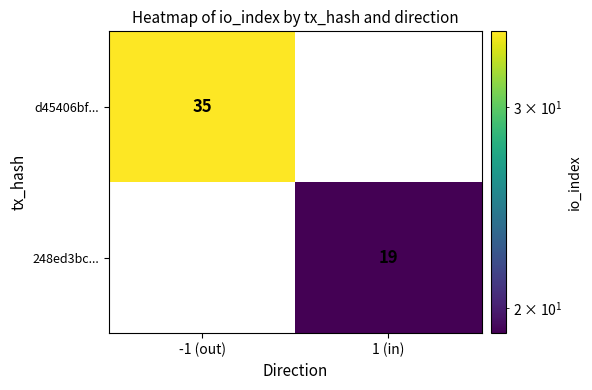

Which has a higher value, 1 (in) or -1 (out)?

-1 (out)